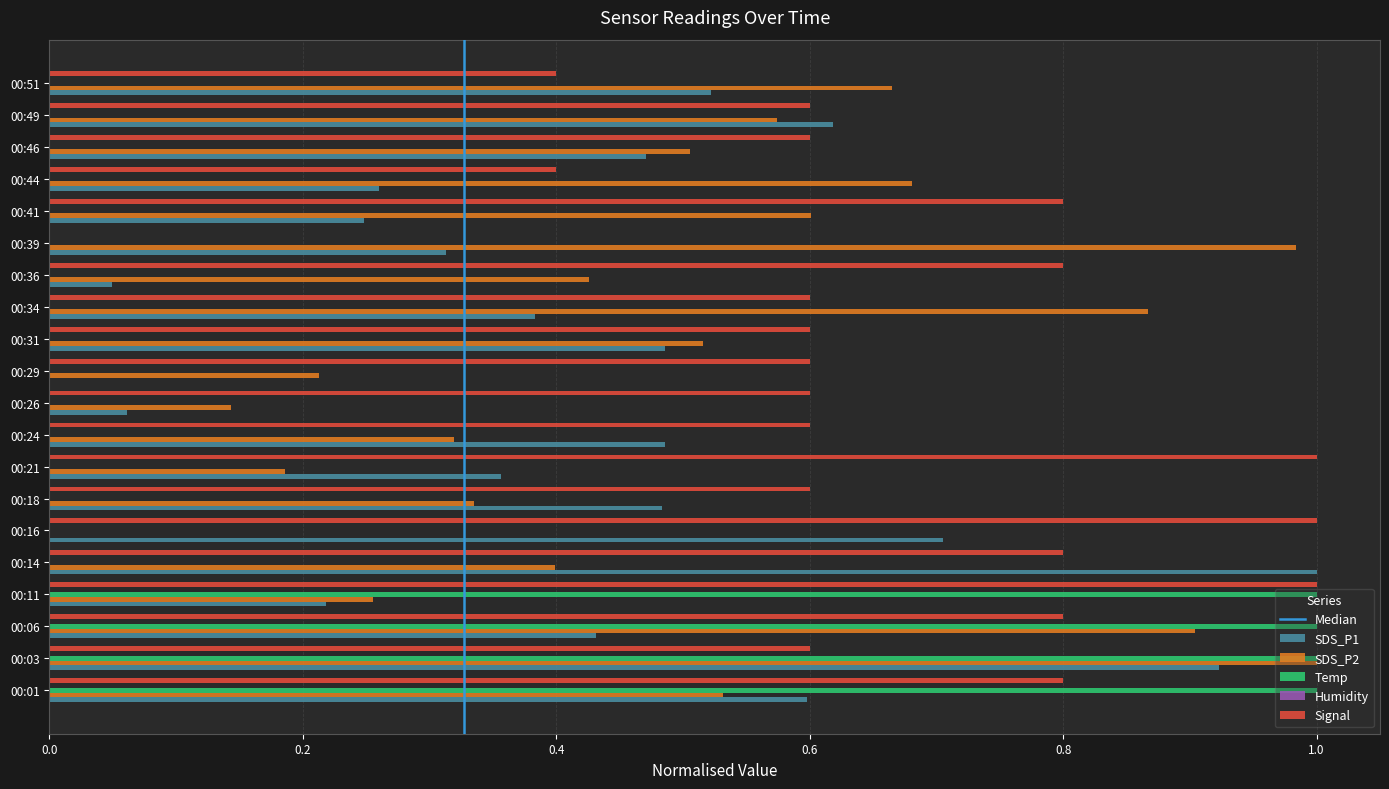

What is the total value across all series at 00:46?

1.6